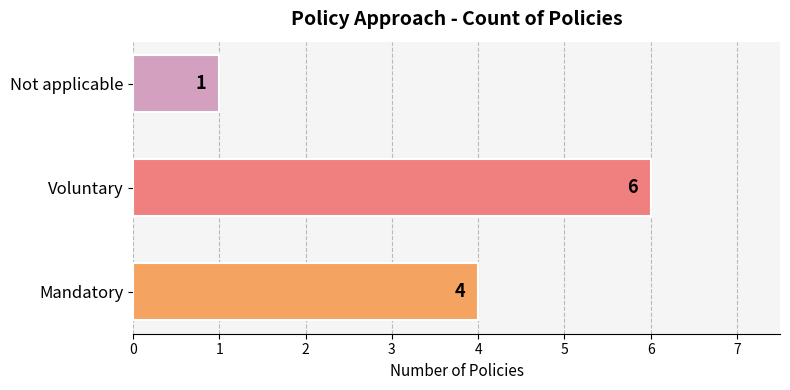

How many bars are there in total?

3